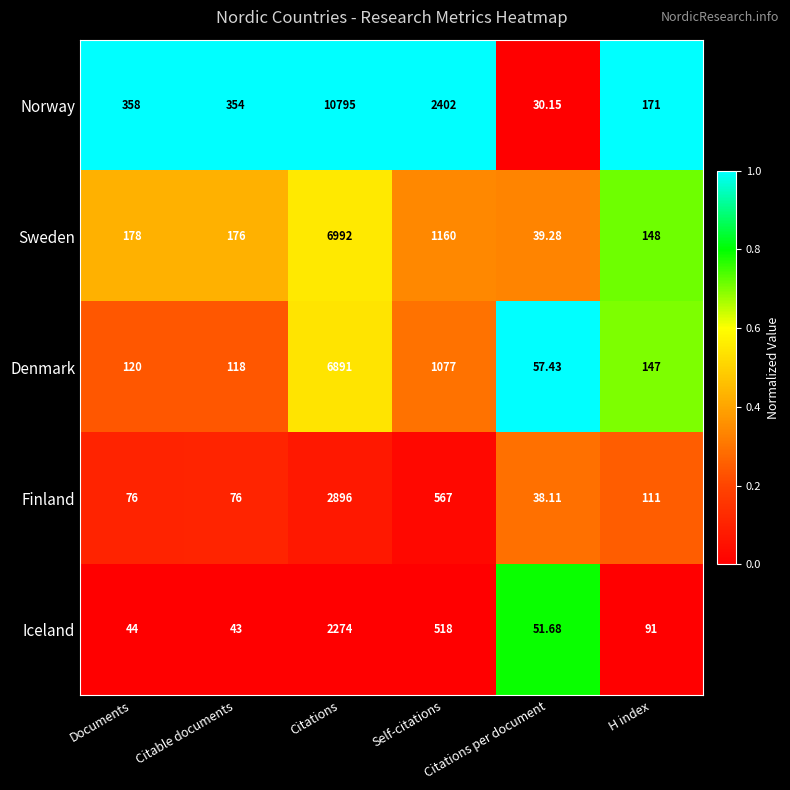

What is the maximum value shown in the chart?

10795.0